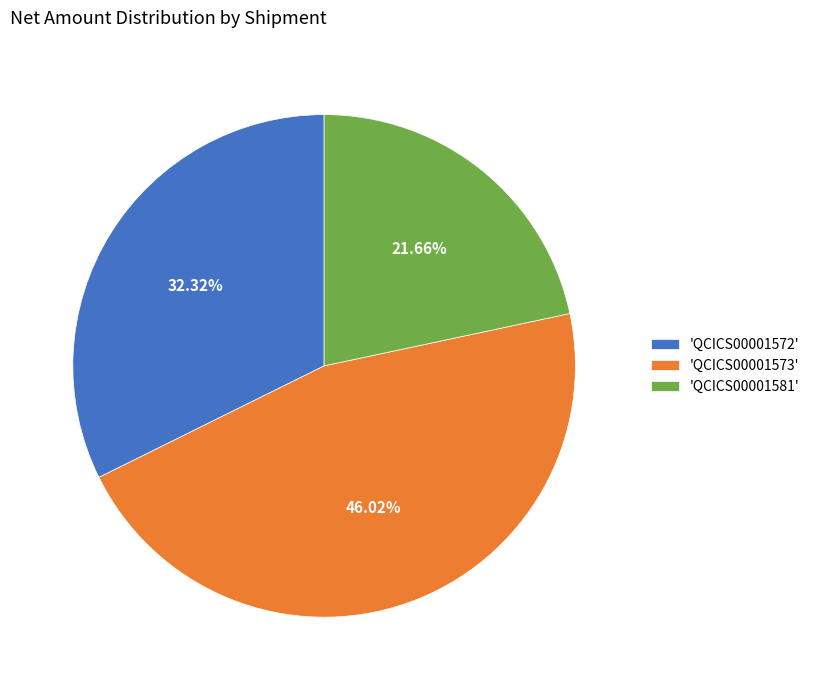

Rank the categories by value from highest to lowest.

'QCICS00001573', 'QCICS00001572', 'QCICS00001581'